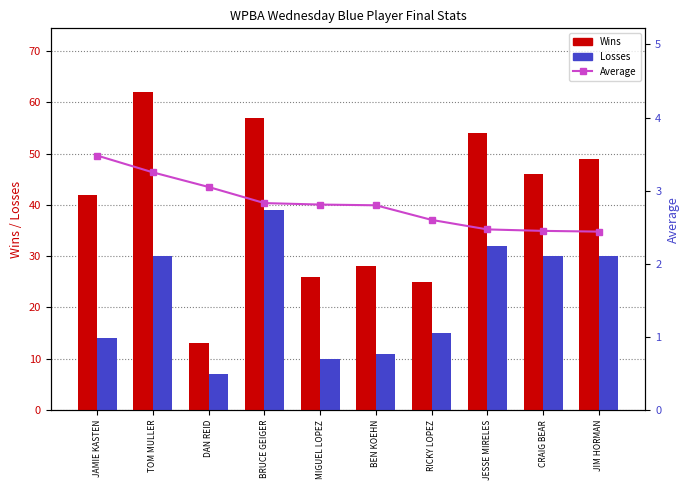

What are all the series names shown in the legend?

Wins, Losses, Average